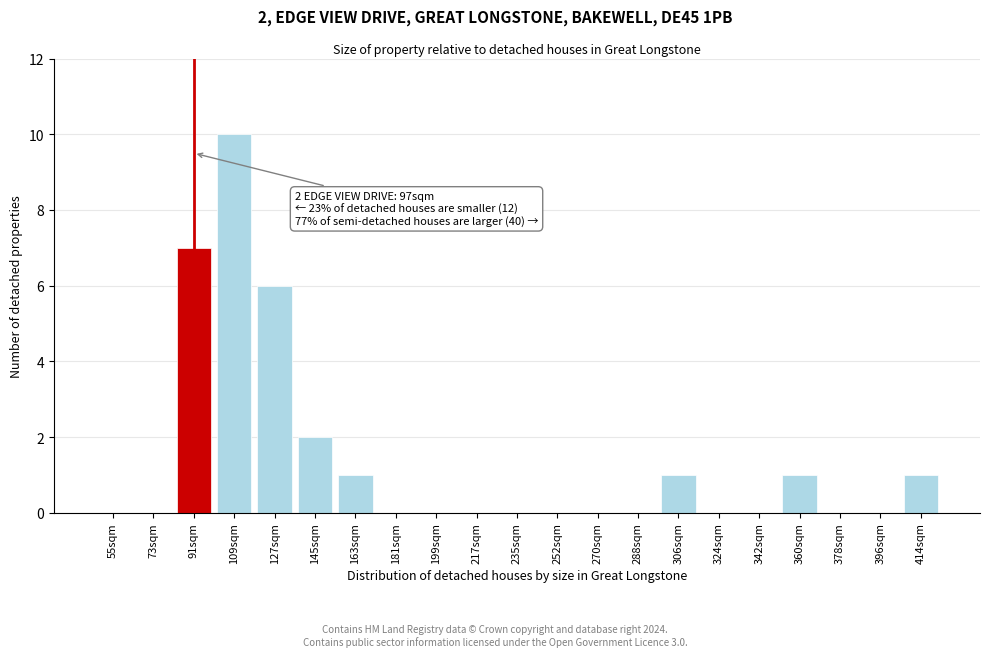

Reading right to left, list all the values displayed in this chart.

414sqm=1	396sqm=0	378sqm=0	360sqm=1	342sqm=0	324sqm=0	306sqm=1	288sqm=0	270sqm=0	252sqm=0	235sqm=0	217sqm=0	199sqm=0	181sqm=0	163sqm=1	145sqm=2	127sqm=6	109sqm=10	91sqm=7	73sqm=0	55sqm=0